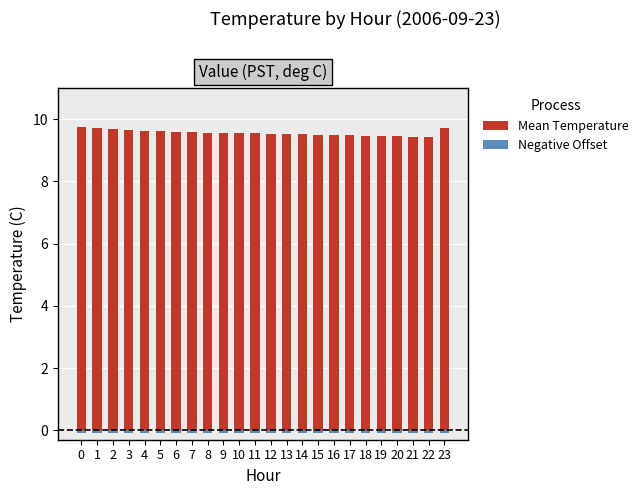

The Mean Temperature series shows 9.5 at 13. True or false?

True